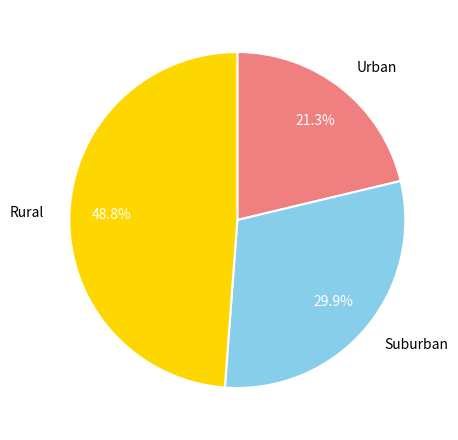

Does any single category account for the majority?

No